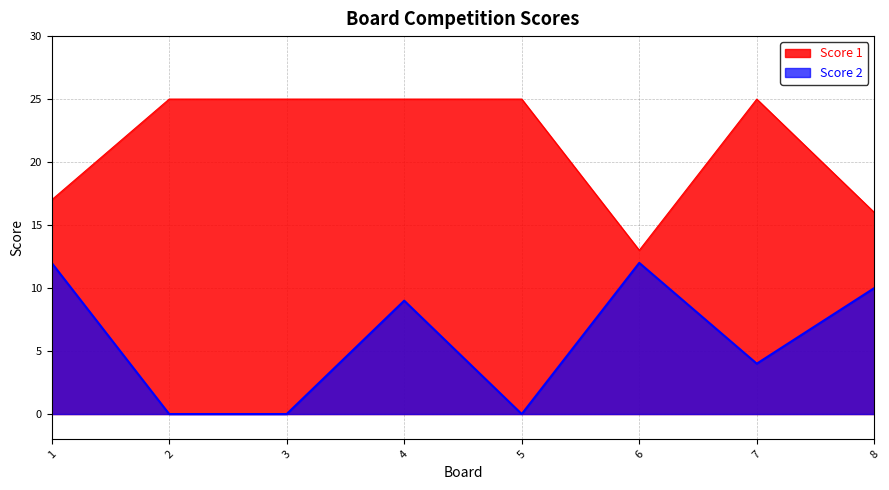

What is the difference between the highest and lowest values at 1?

5